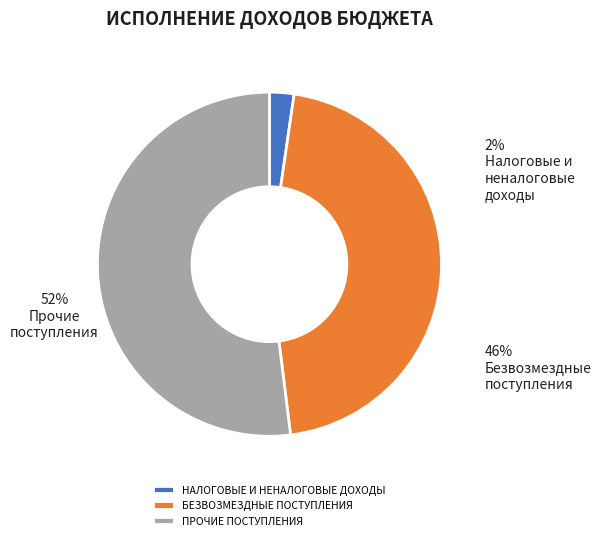

To the nearest percent, what portion does НАЛОГОВЫЕ И НЕНАЛОГОВЫЕ ДОХОДЫ represent?

2%